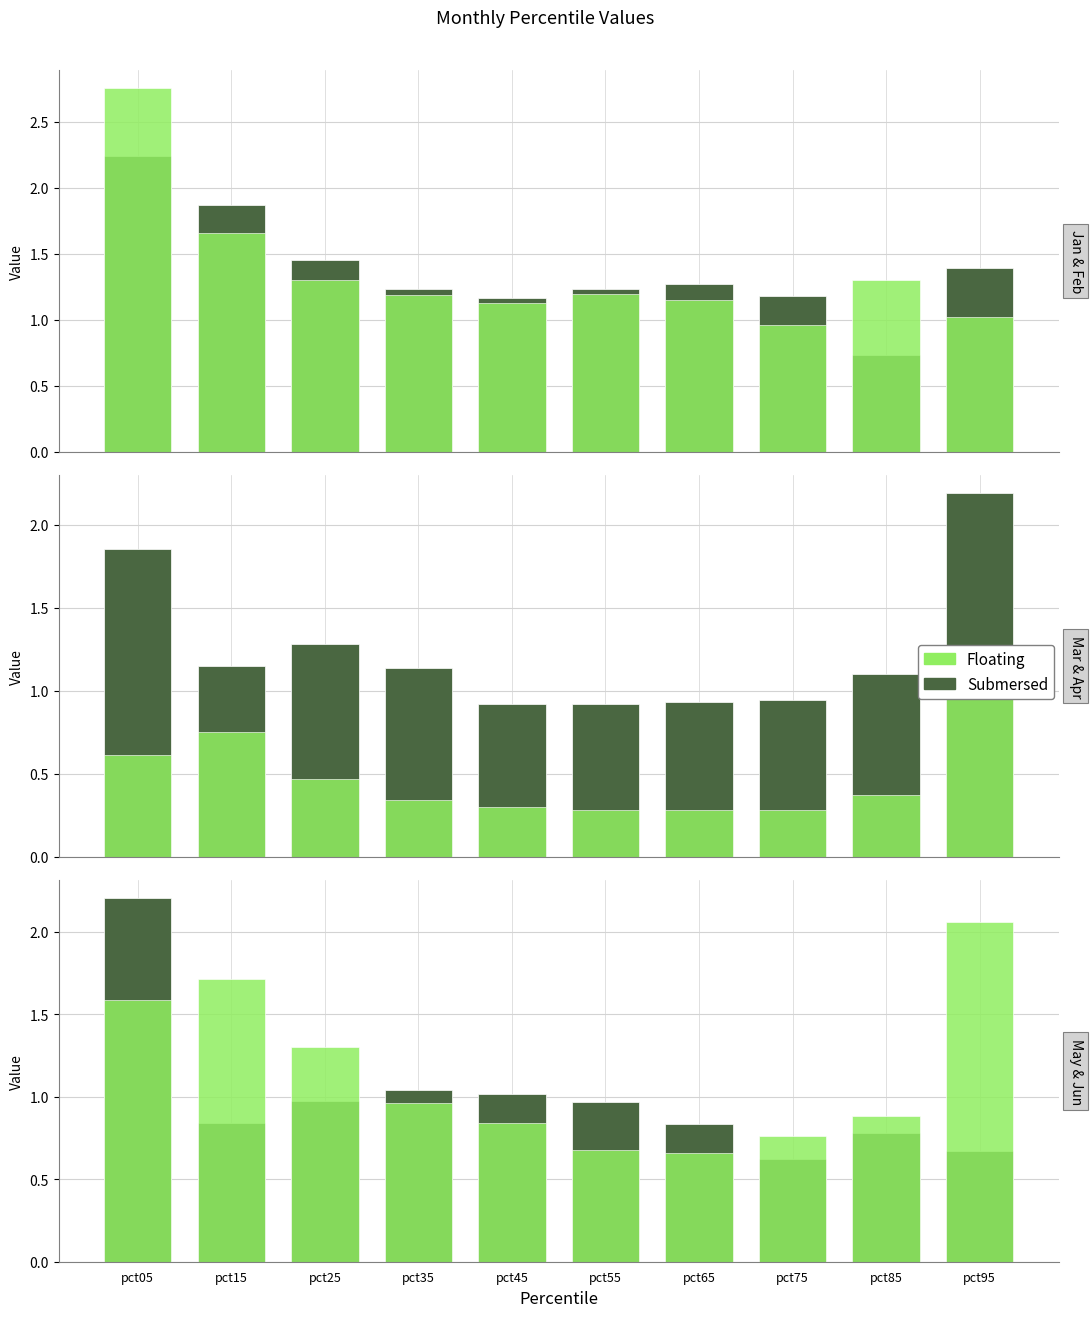

At how many categories does at least one series exceed 1?

6